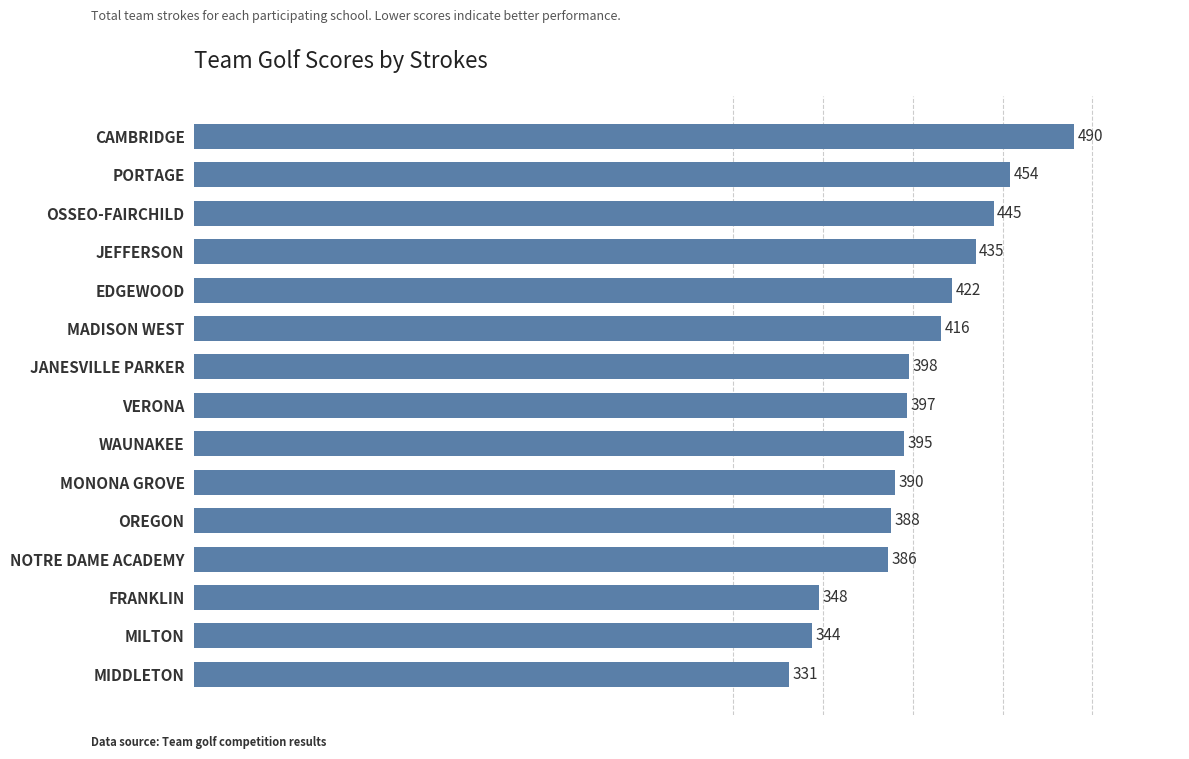

Reading bottom to top, what are all the values shown in this chart?

331	344	348	386	388	390	395	397	398	416	422	435	445	454	490